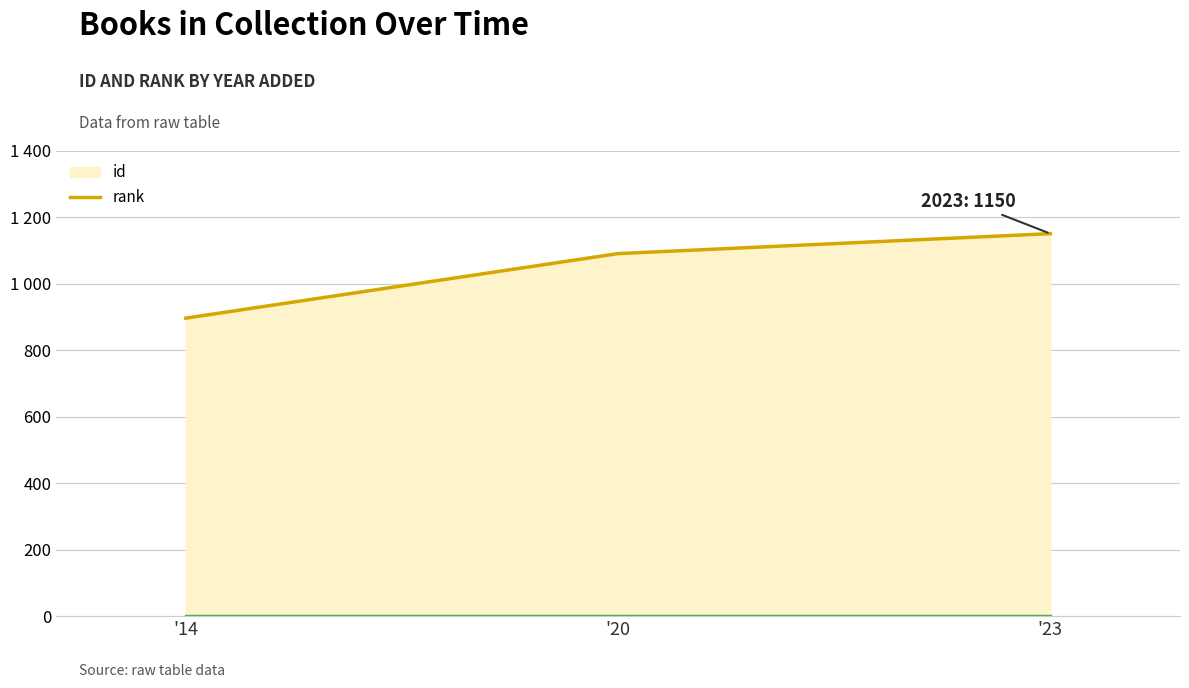

Does the chart have visible grid lines?

Yes